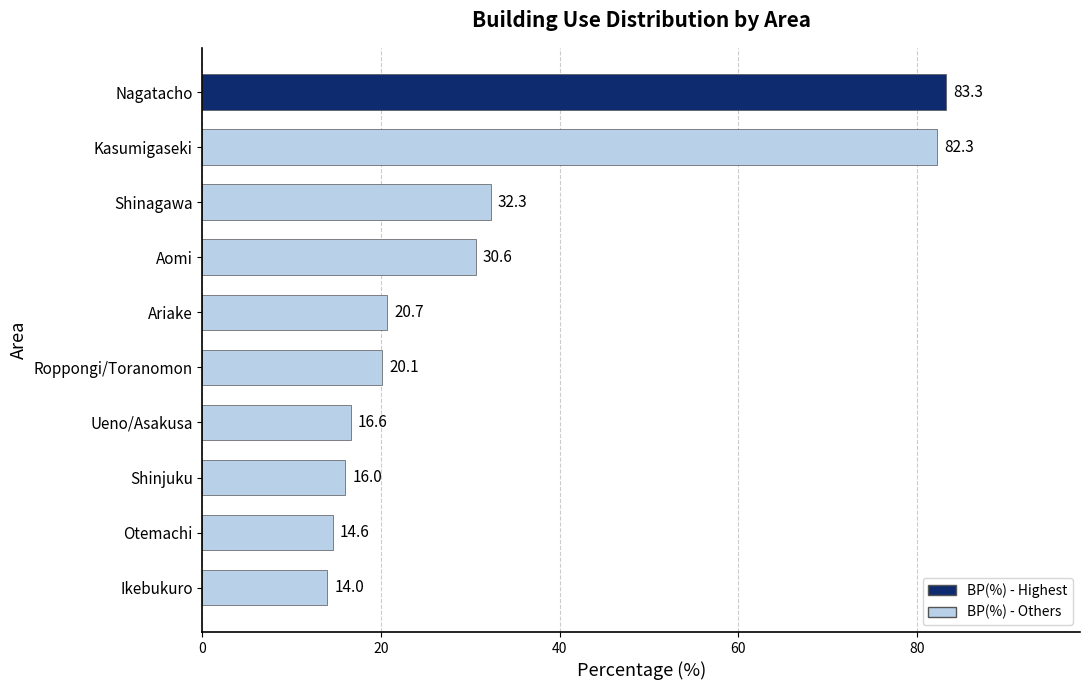

What is the greatest value displayed?

83.3